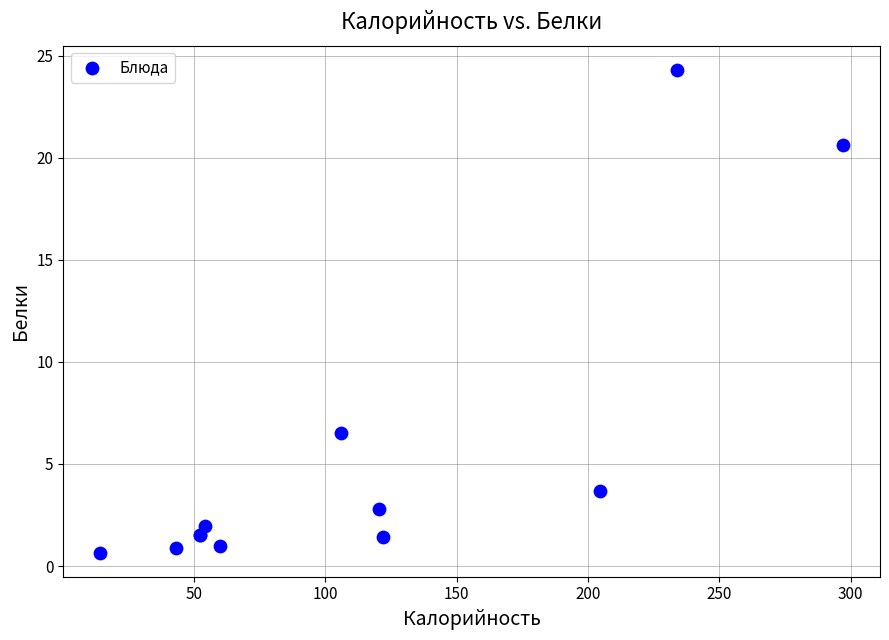

What Y value in the scatter plot is closest to 12?

6.5